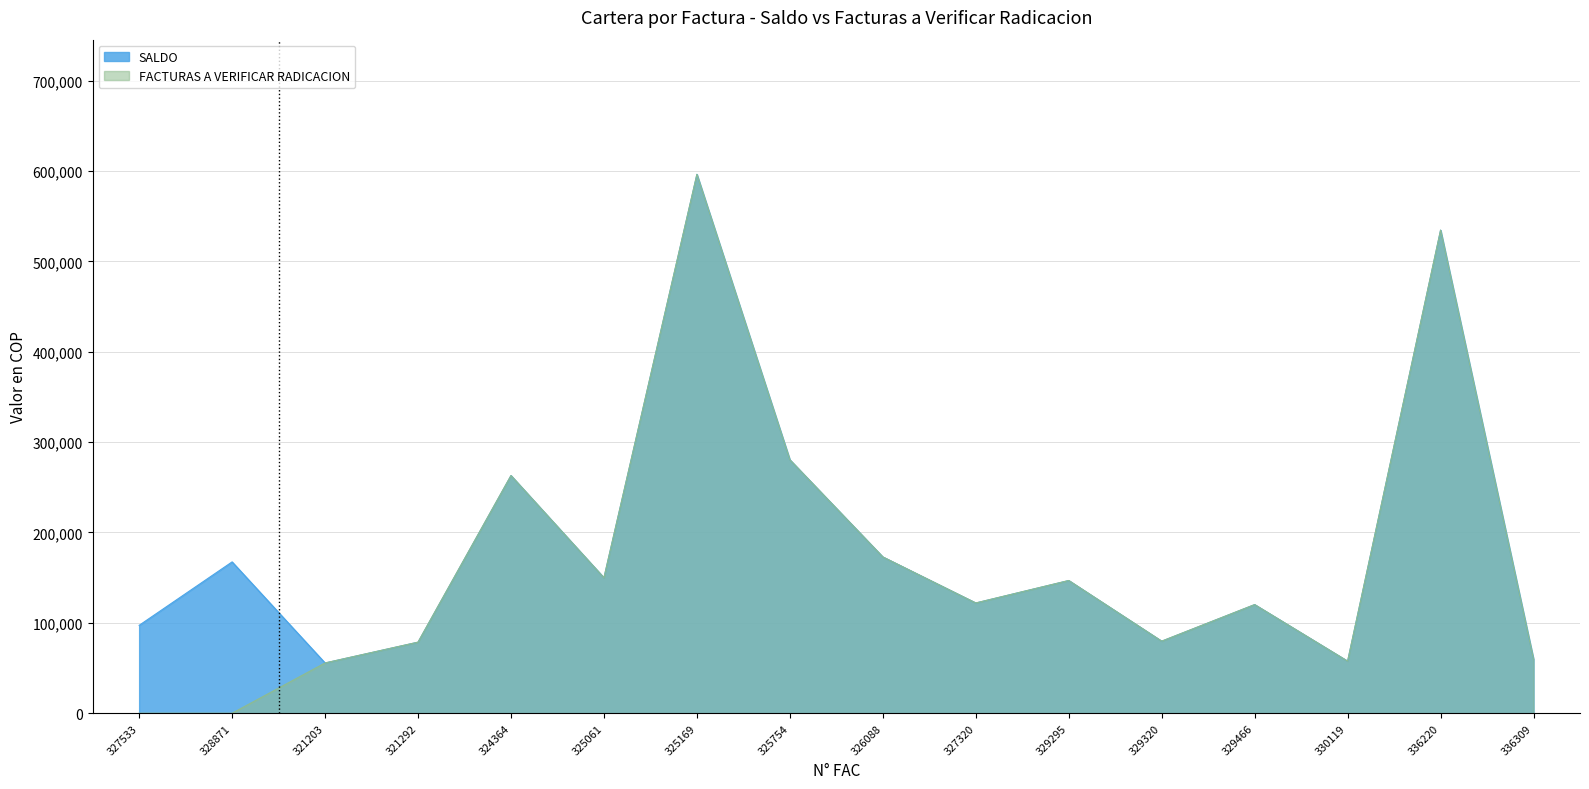

What are all the series names shown in the legend?

SALDO, FACTURAS A VERIFICAR RADICACION